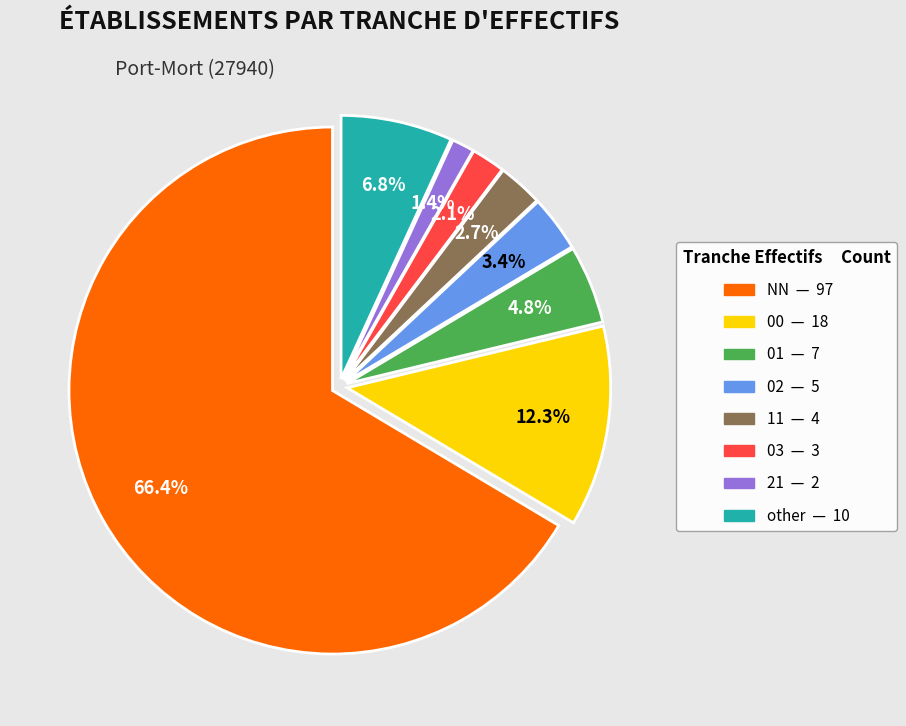

What percentage is the other slice, to the nearest percent?

7%